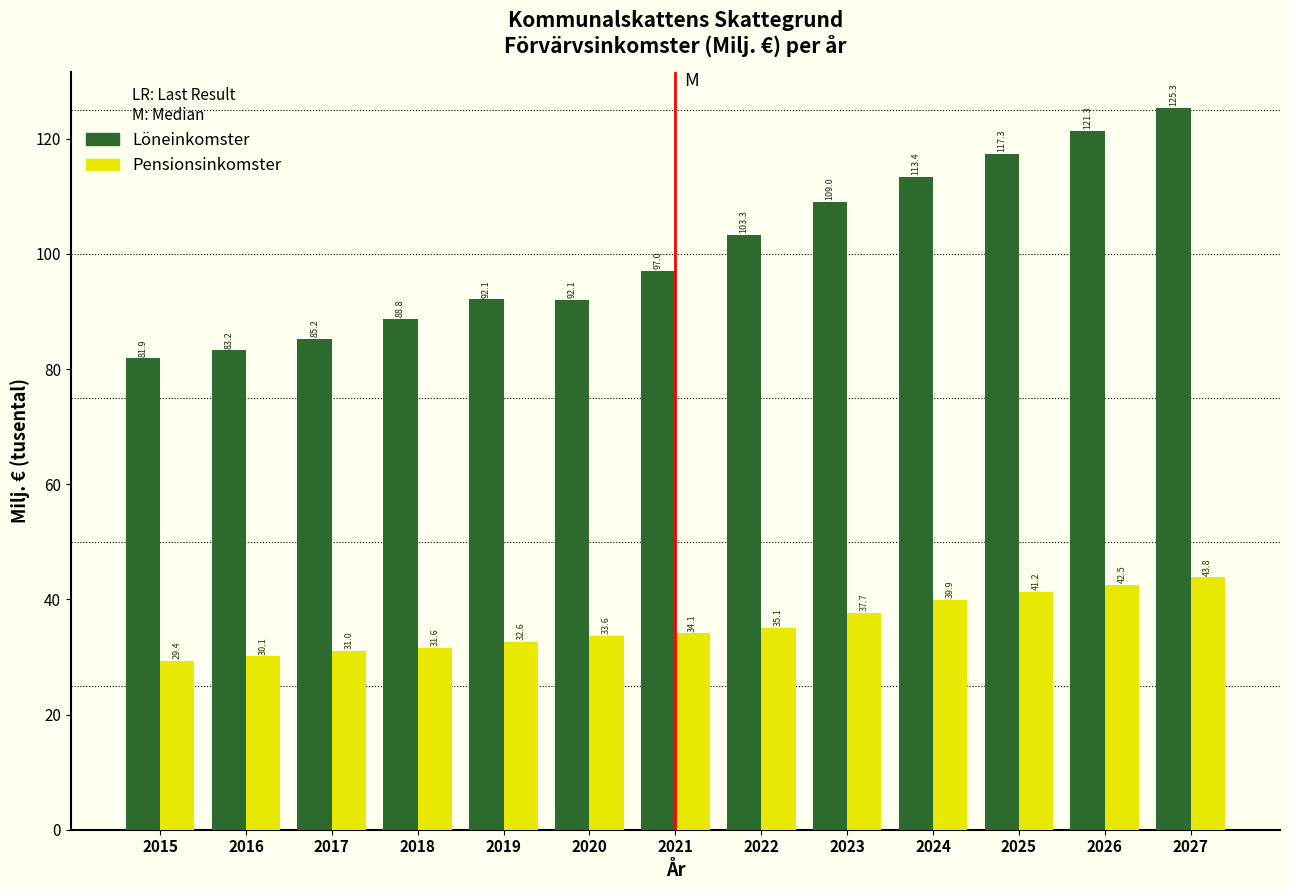

What is the average value of the Löneinkomster series?

100.8